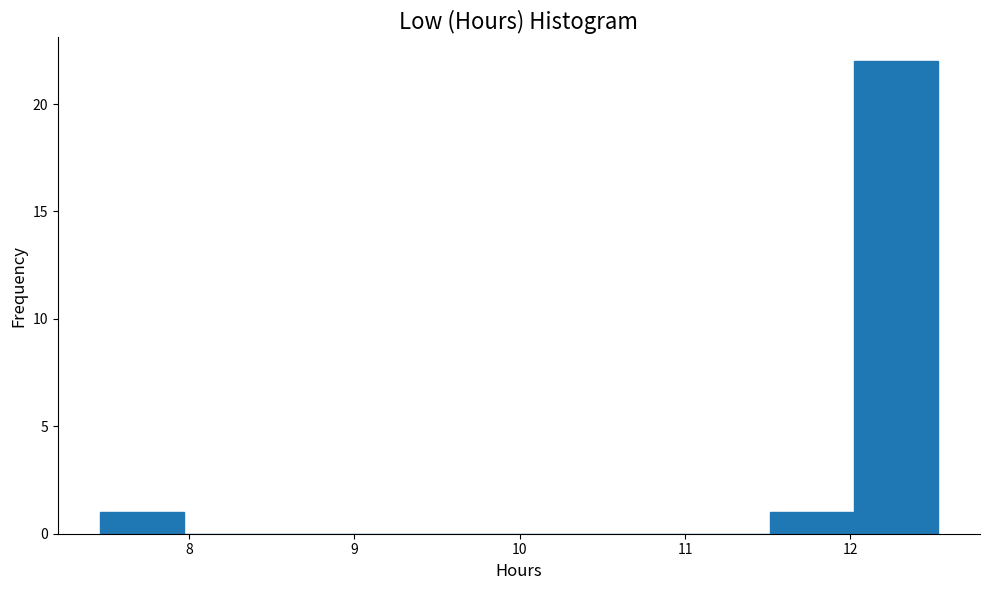

Reading left to right, transcribe this chart: for each bar, give the range it covers on the x-axis and its height. Neither the bar edges nor the heights are printed on the chart, so give them approximately, as read against the axes.

7.5 to 8.0: 1
8.0 to 8.5: 0
8.5 to 9.0: 0
9.0 to 9.5: 0
9.5 to 10.0: 0
10.0 to 10.5: 0
10.5 to 11.0: 0
11.0 to 11.5: 0
11.5 to 12.0: 1
12.0 to 12.5: 22